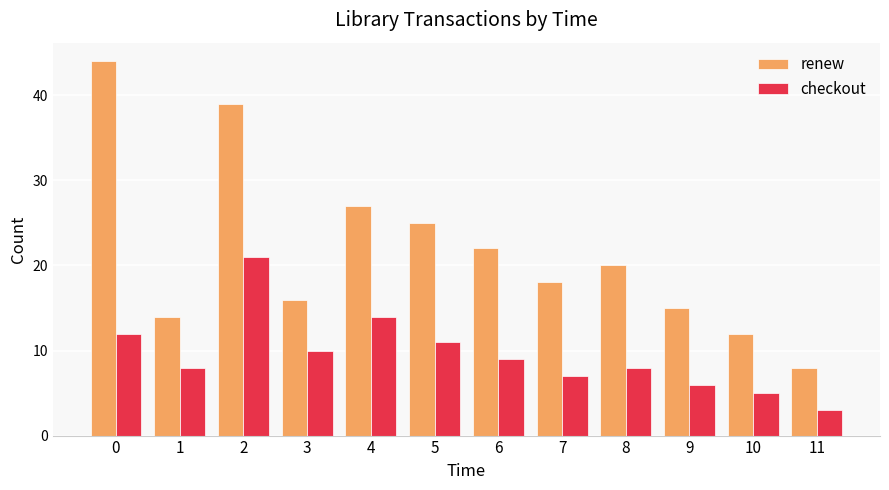

At 5, list the series in order from smallest to largest.

checkout, renew